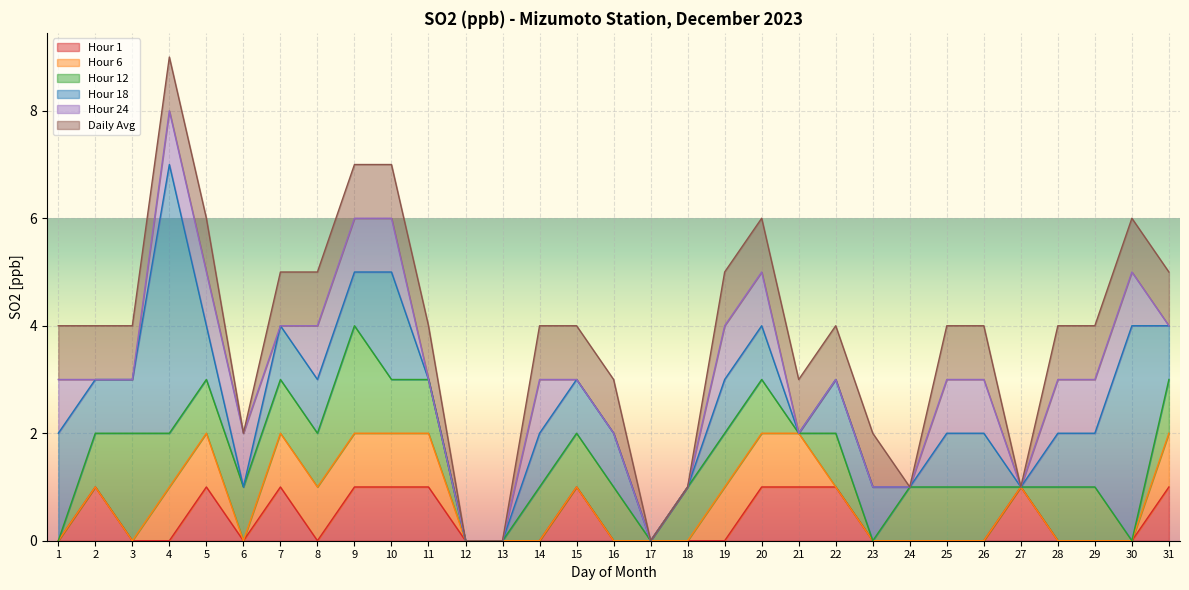

What is the spread (max minus min) of values at 11?

1